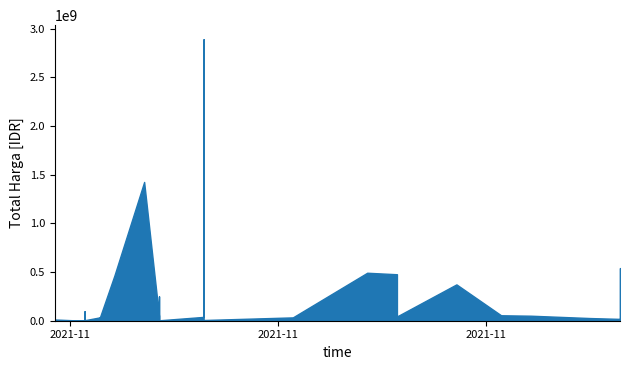

What is the maximum value shown in the chart?

2892122000